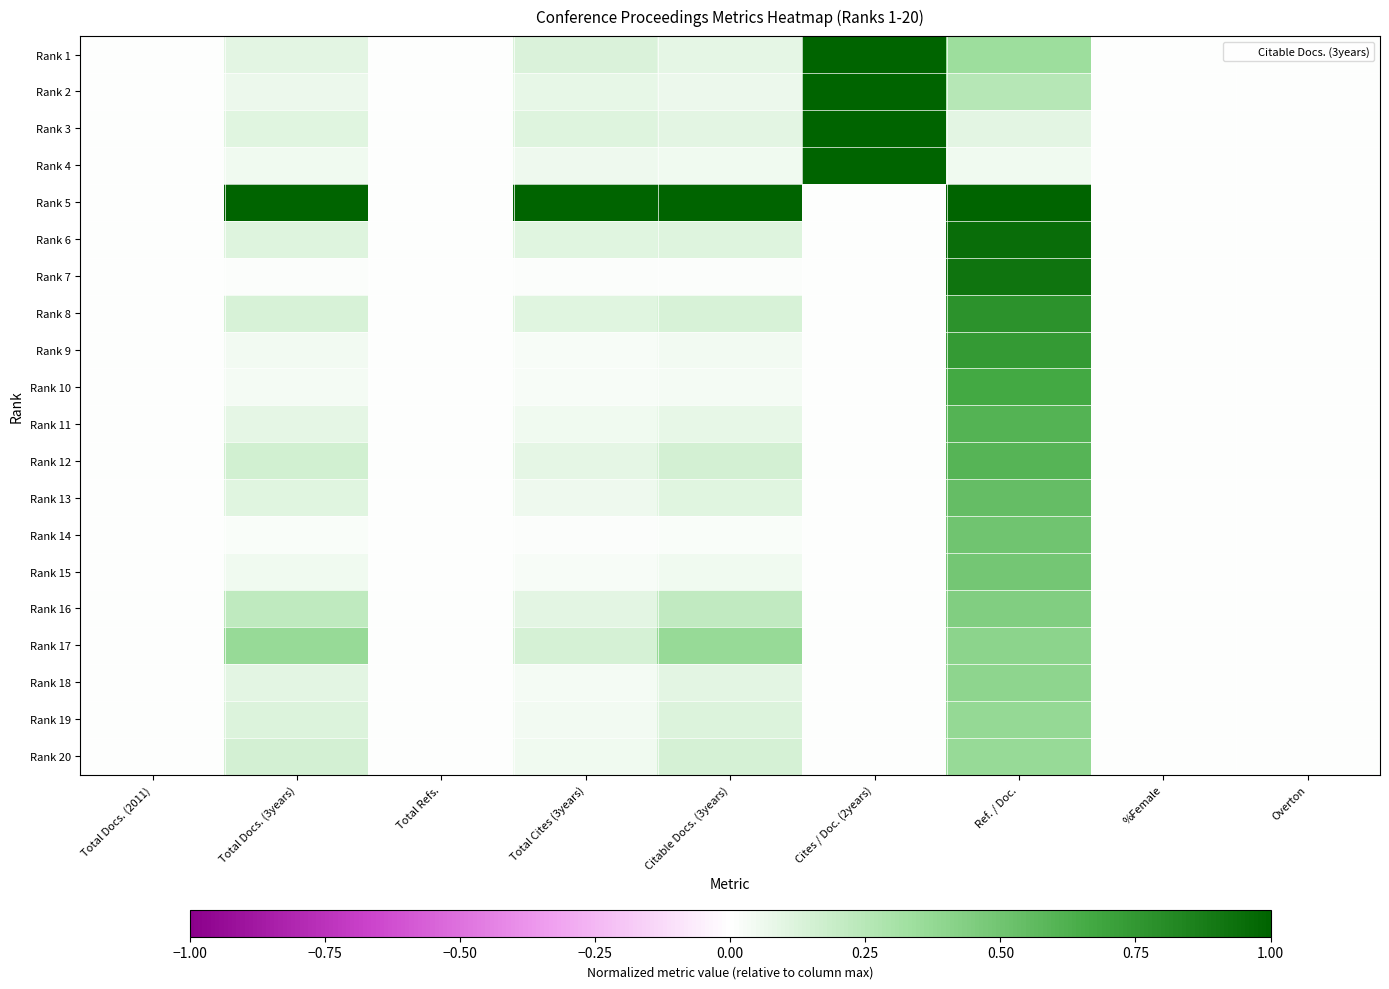

At how many categories does at least one series exceed 0?

5